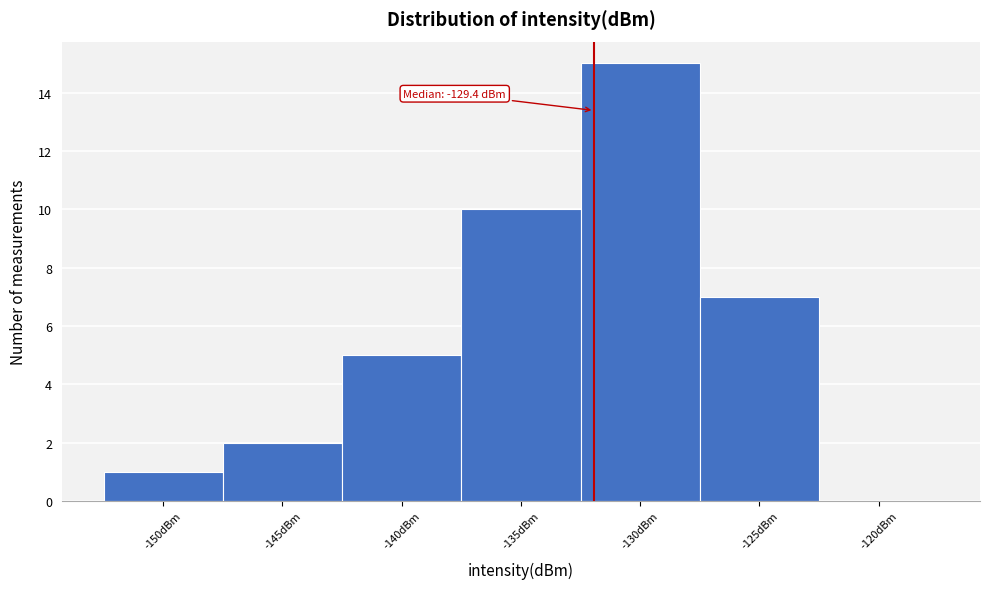

Reading right to left, extract all data points from this chart.

-120dBm=0	-125dBm=7	-130dBm=15	-135dBm=10	-140dBm=5	-145dBm=2	-150dBm=1